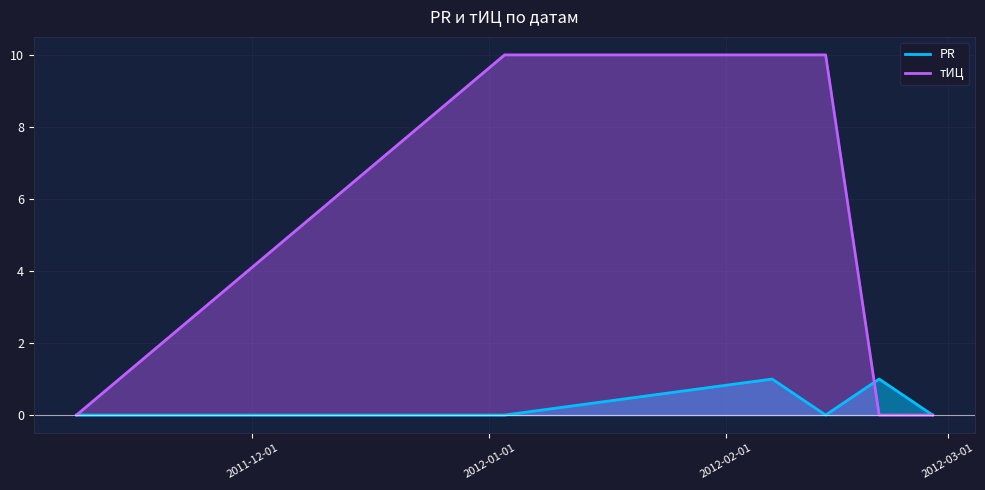

At 2012-02-28, list the series in order from smallest to largest.

PR, тИЦ